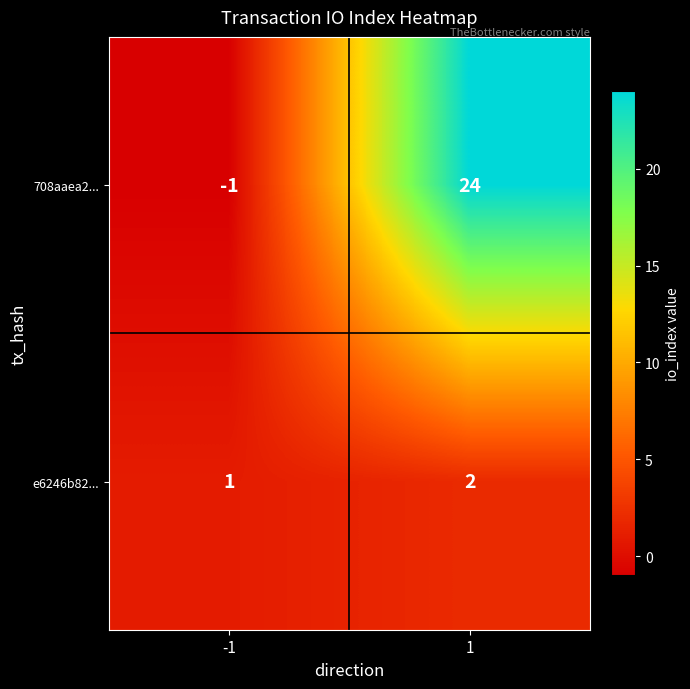

What is the sum of the e6246b82... values at -1 and 1?

3